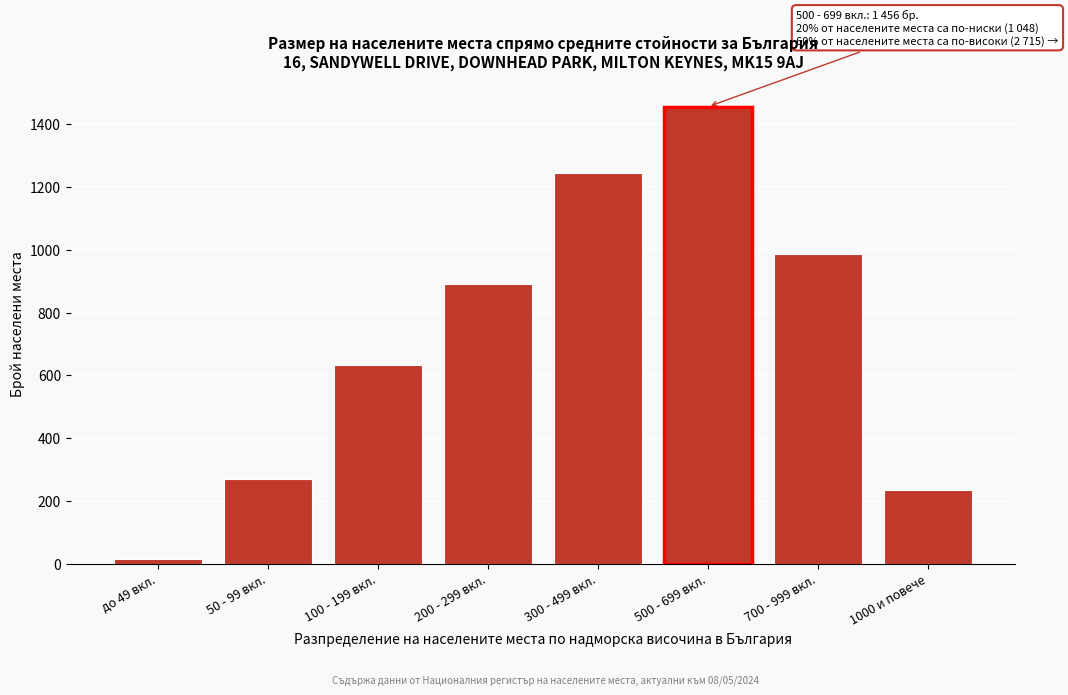

Reading right to left, what are all the values shown in this chart?

234	987	1456	1243	891	632	271	14